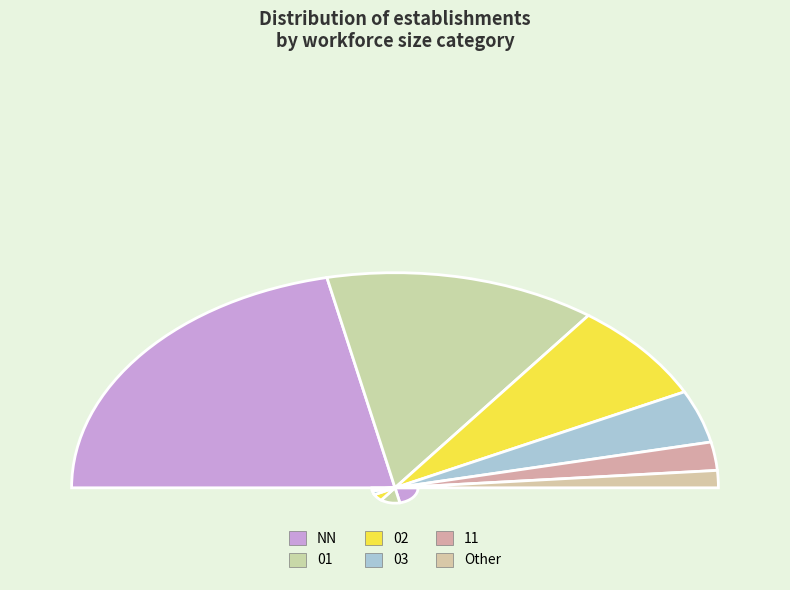

How many segments does this pie chart have?

6